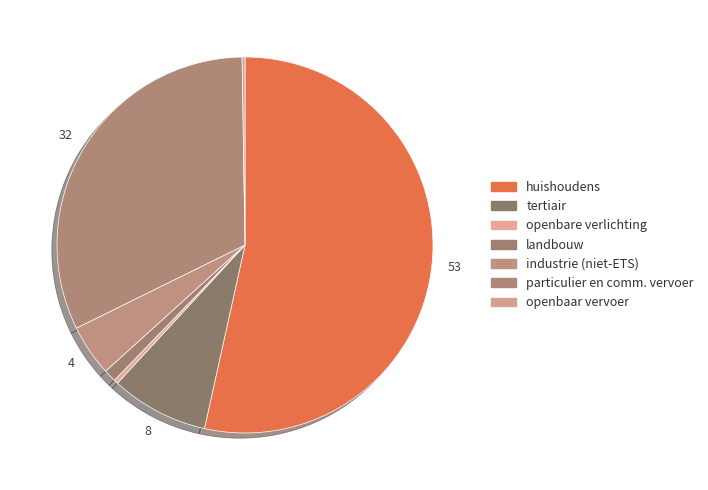

Which slice is the smallest?

openbaar vervoer